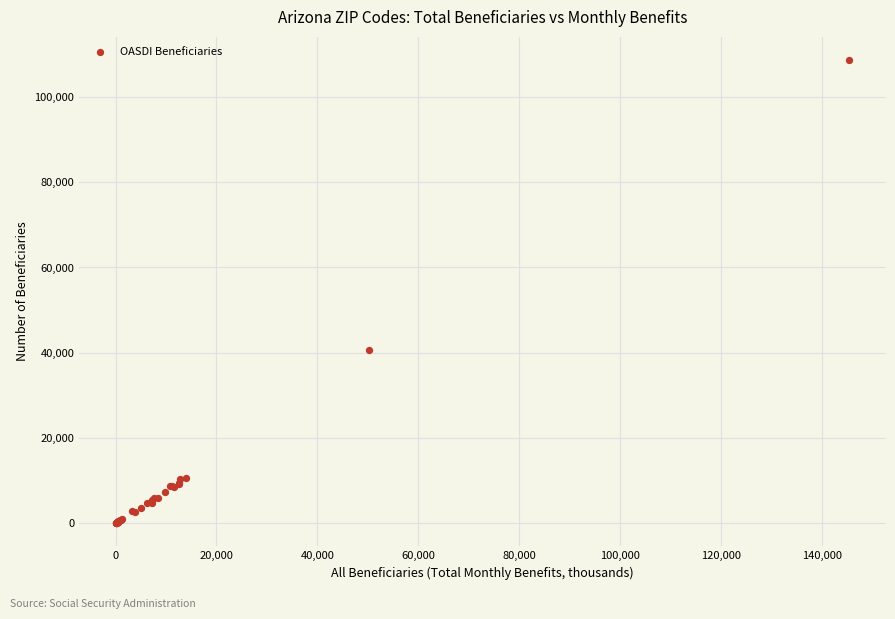

What Y value in the scatter plot is closest to 54350?

40755